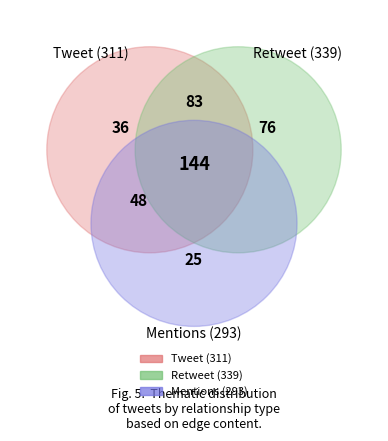

To the nearest percent, what is the difference between the largest and smallest slice percentages?

19%